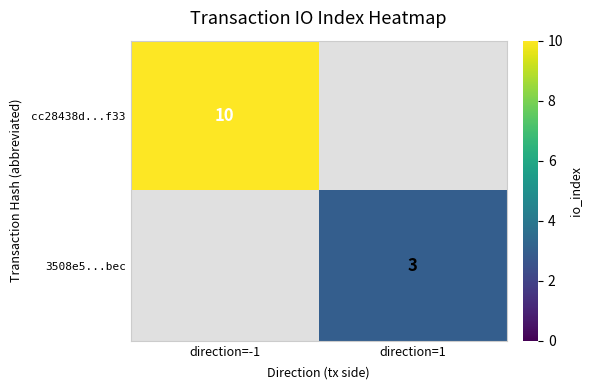

What is the minimum value shown in the chart?

3.0